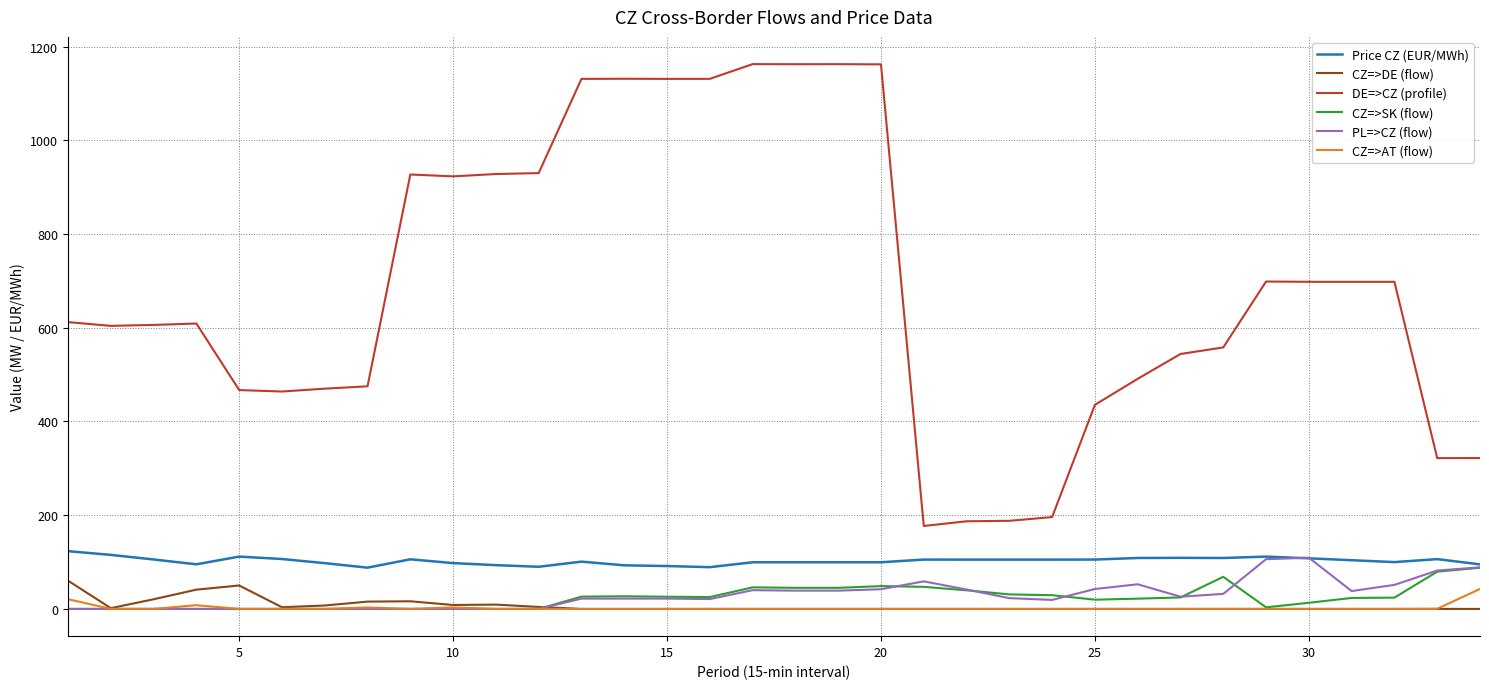

True or false: CZ=>DE (flow) and Price CZ (EUR/MWh) cross at least once.

False